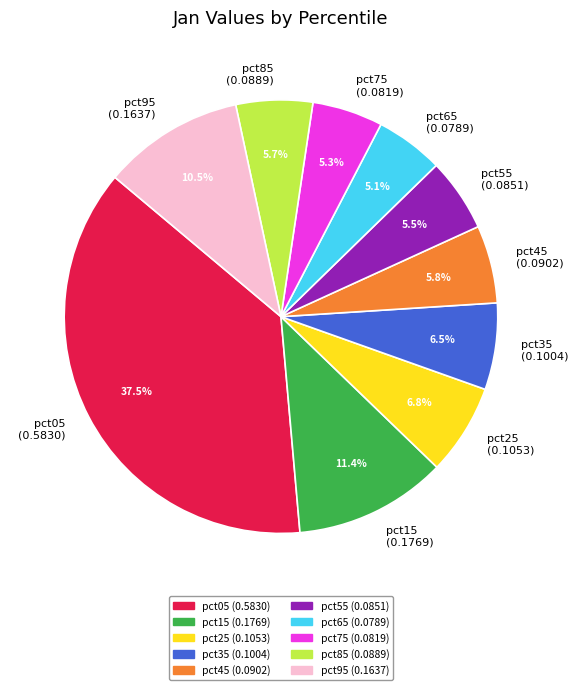

To the nearest percent, what is the difference between the largest and smallest slice percentages?

32%